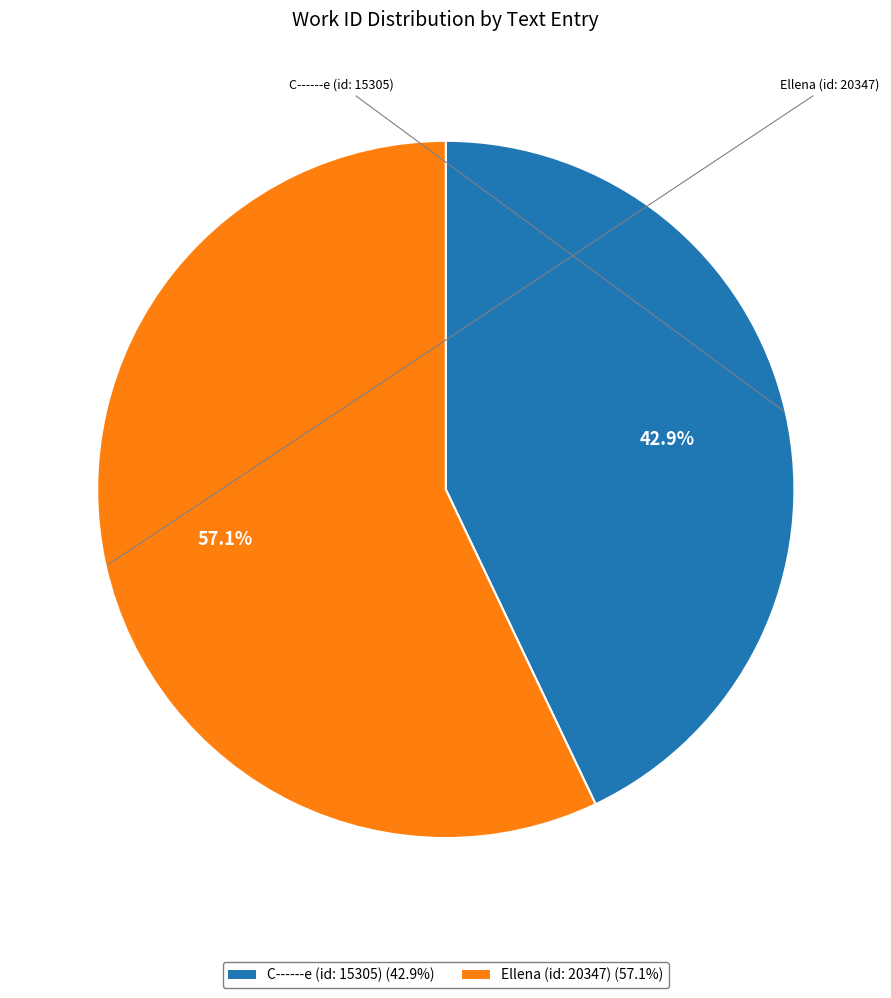

What is the smallest slice in the pie chart?

C------e (id: 15305)